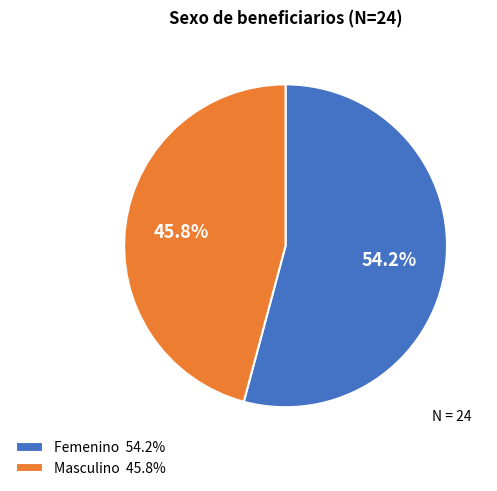

What percentage is the Femenino slice, to the nearest percent?

54%